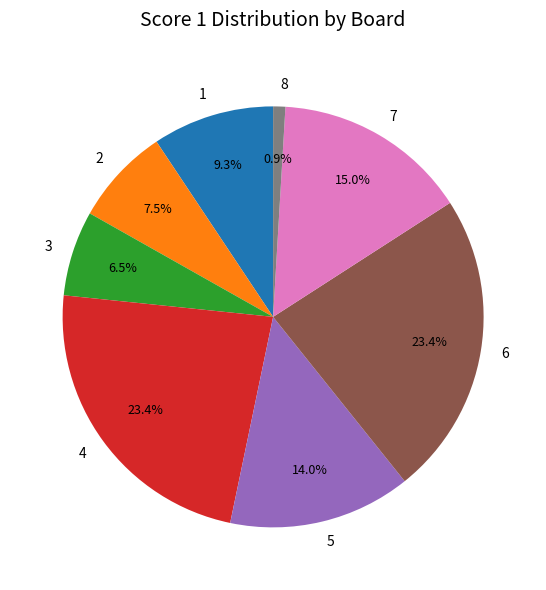

How many segments does this pie chart have?

8